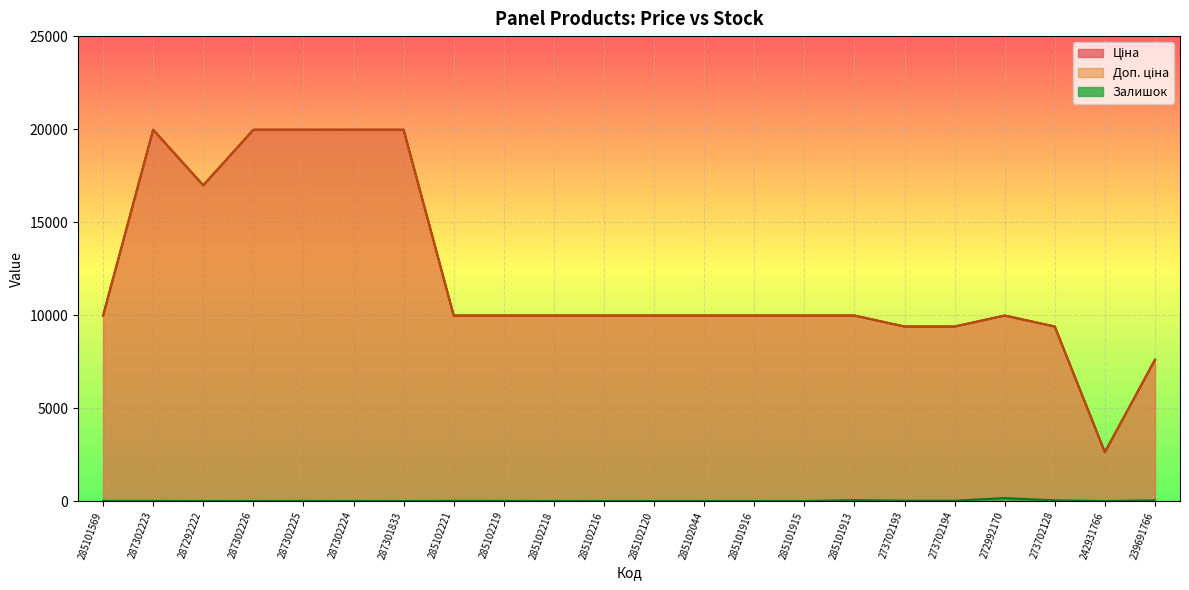

True or false: Ціна and Доп. ціна intersect in this chart.

False